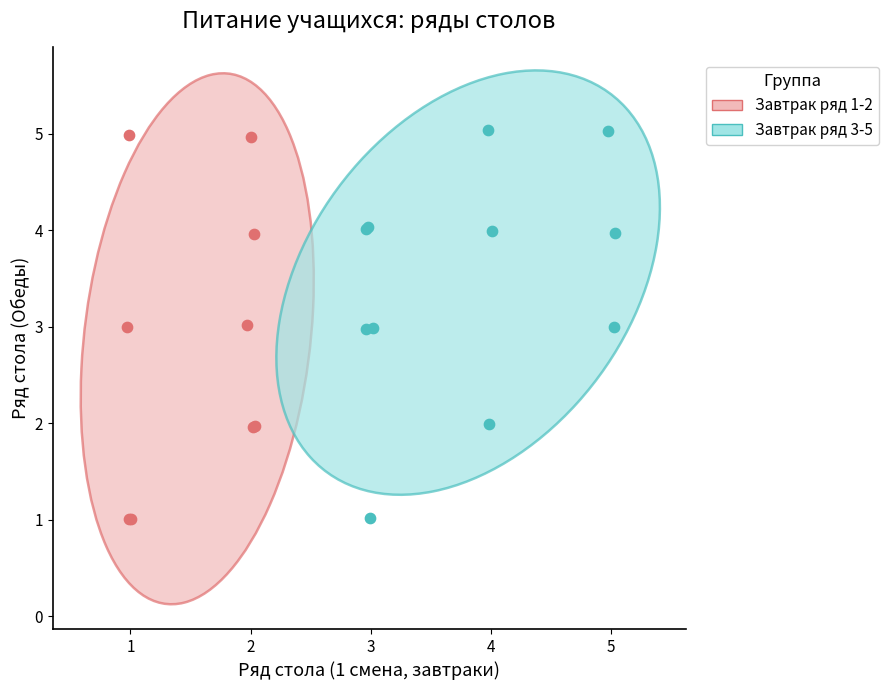

Which series reaches the maximum Y coordinate?

Завтрак ряд 3-5